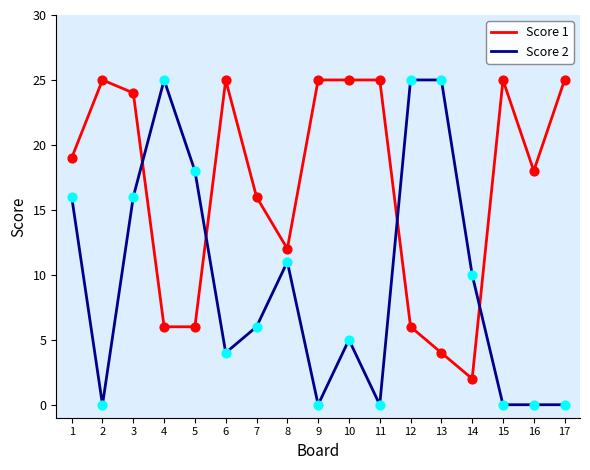

Is the value of Score 2 at 2 greater than the value of Score 1 at 5?

No